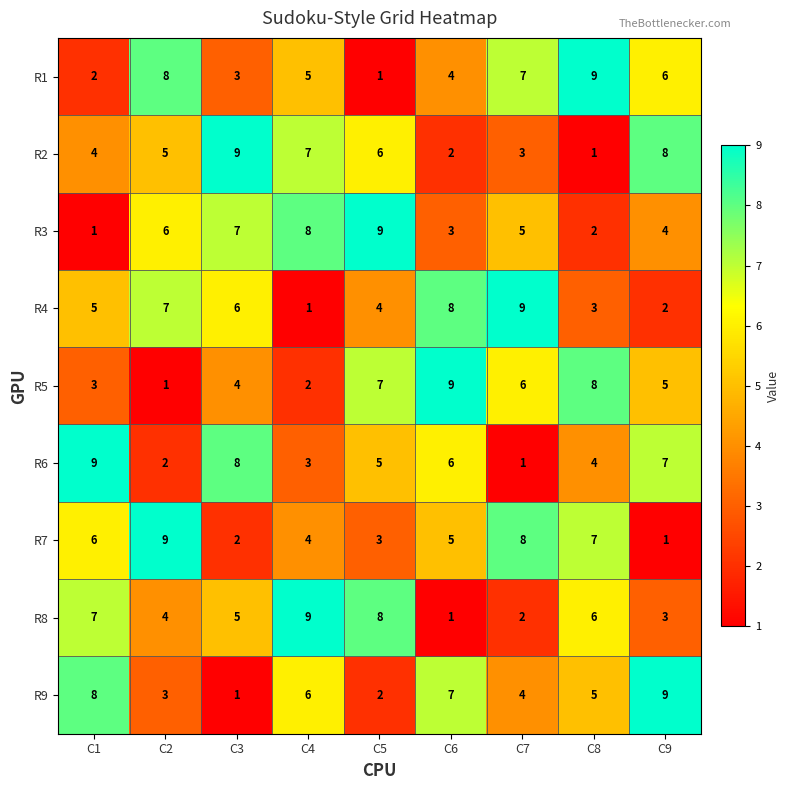

What is the difference between the highest and lowest values at C2?

8